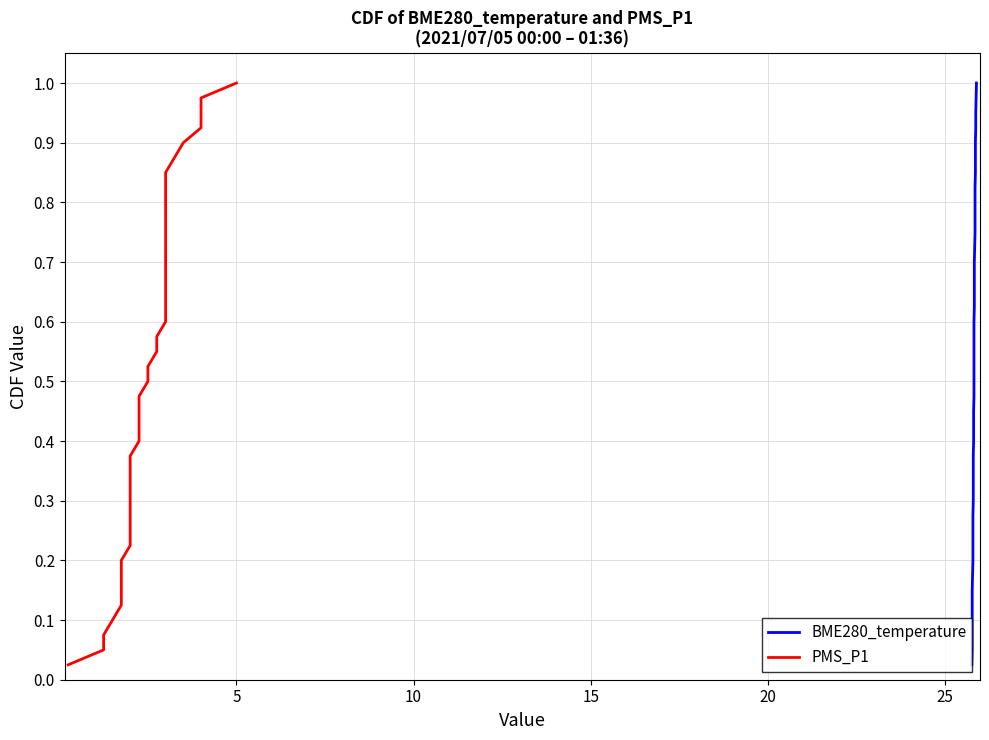

What is the greatest value displayed?

1.0